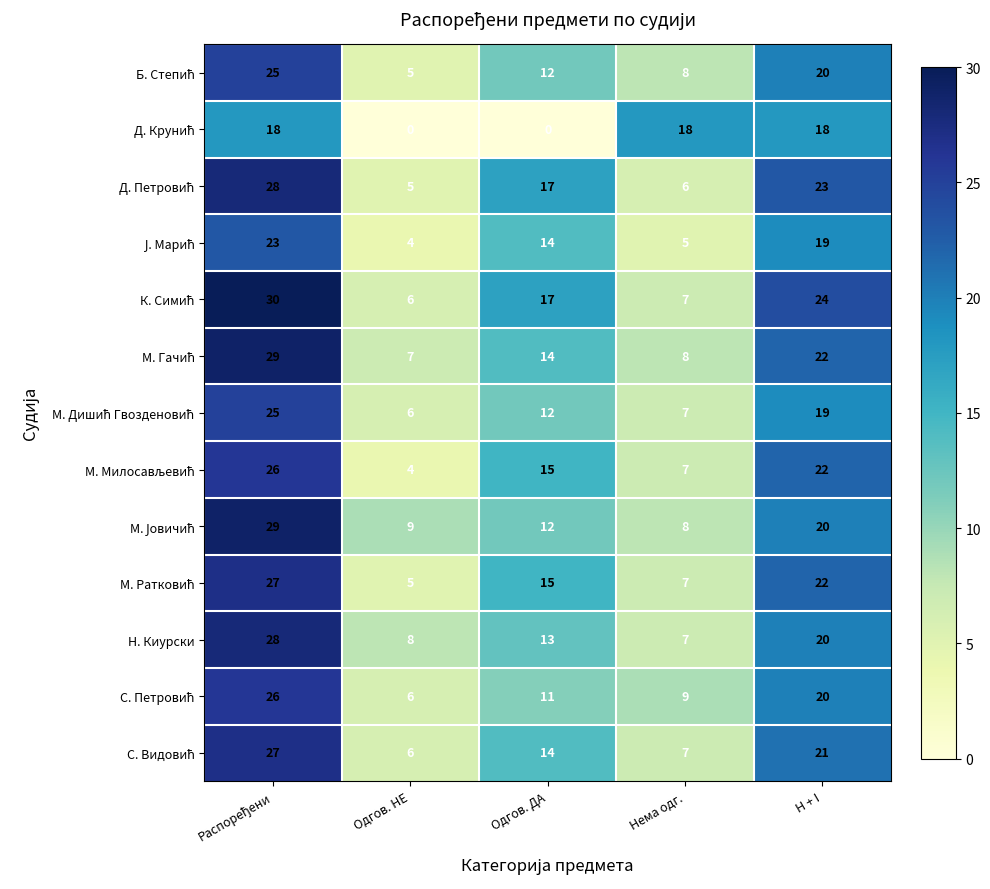

What is the total value across all series at Нема одг.?

104